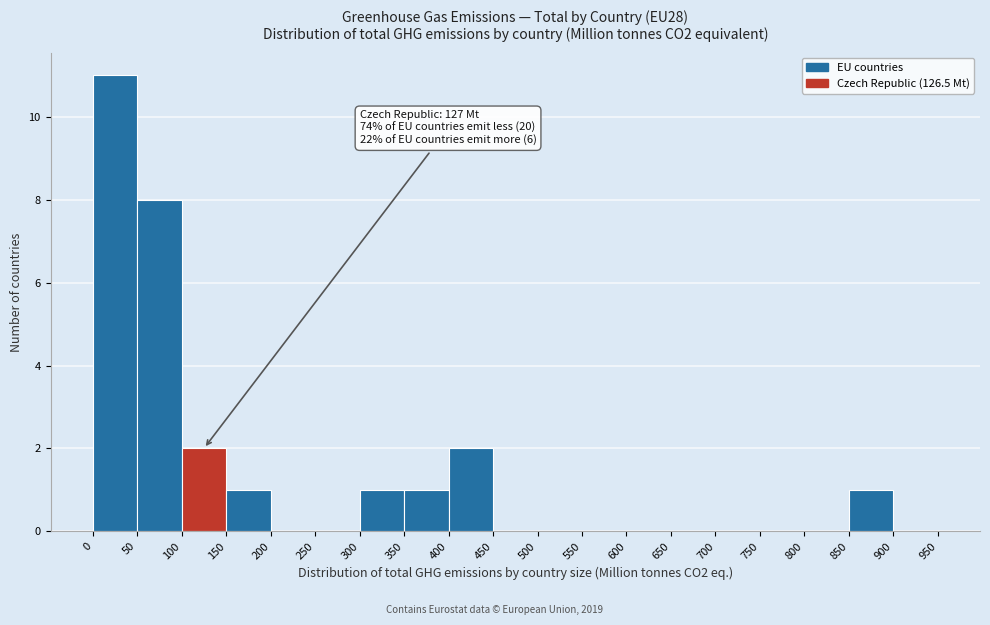

Which range on the x-axis has the tallest bar?

0 to 50